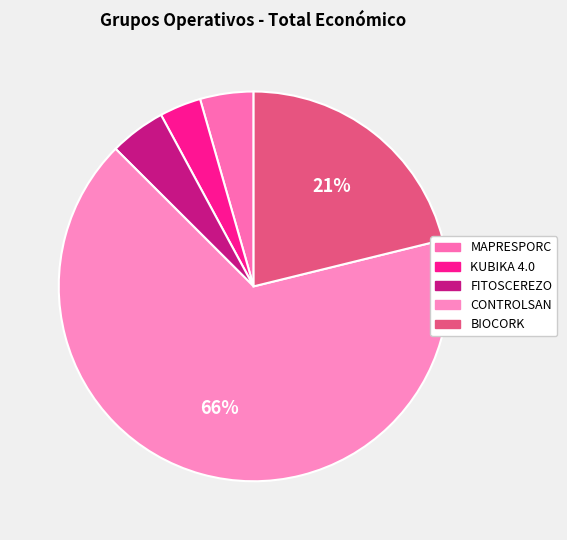

Which slice is the smallest?

KUBIKA 4.0